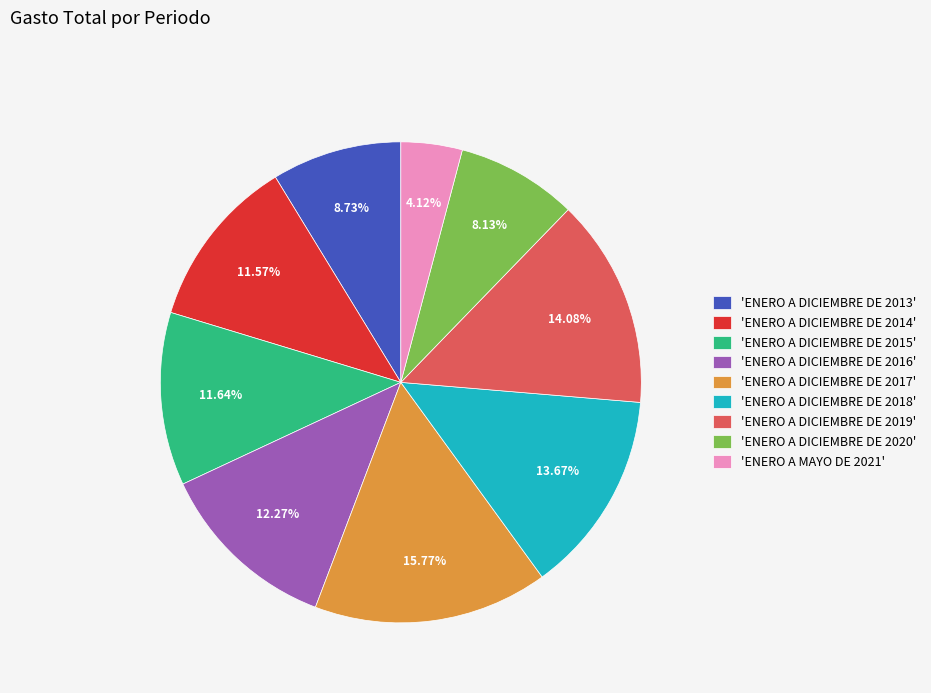

What is the ratio of the value at 'ENERO A DICIEMBRE DE 2015' to the value at 'ENERO A DICIEMBRE DE 2020'?

1.4